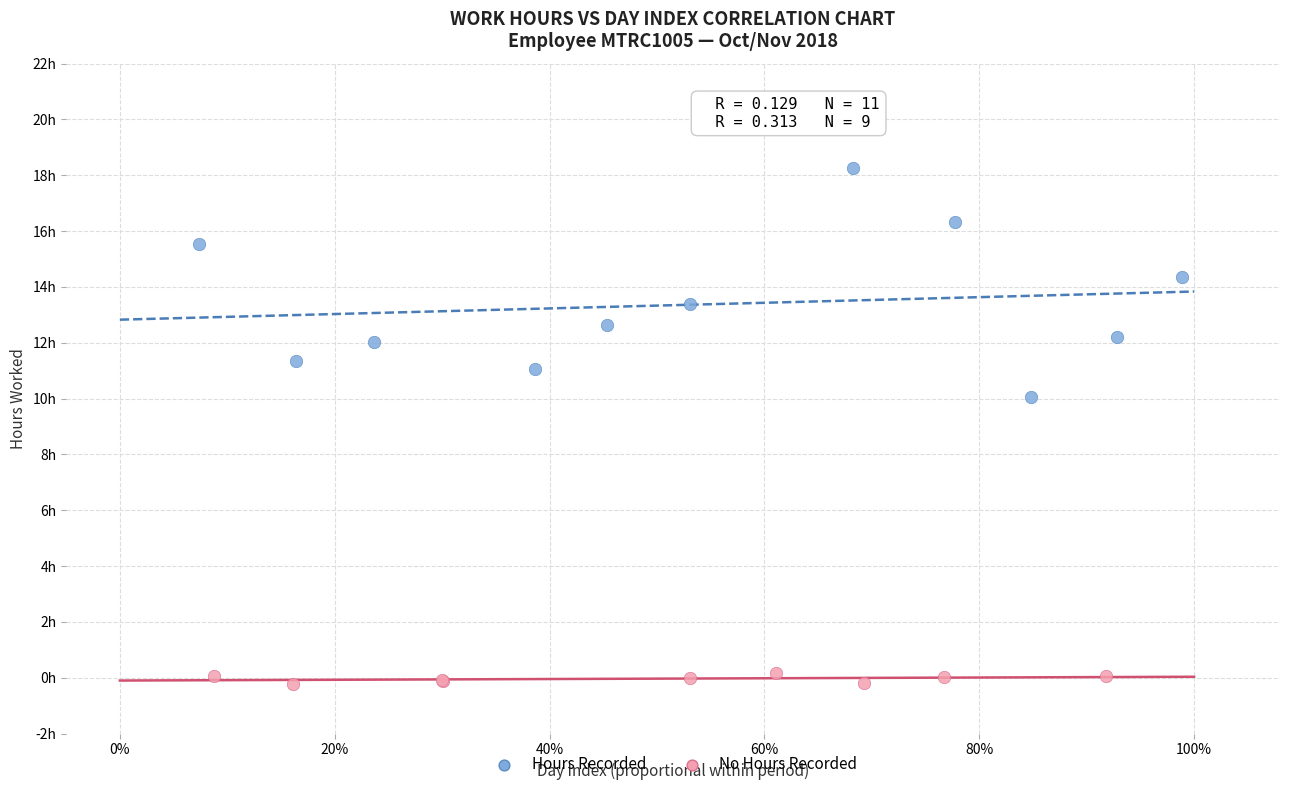

What are all the series names shown in the legend?

Hours Recorded, No Hours Recorded